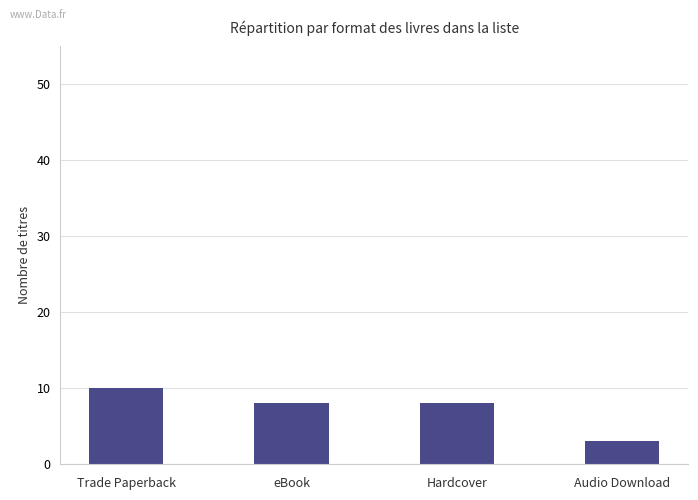

Does the chart contain stacked bars?

No